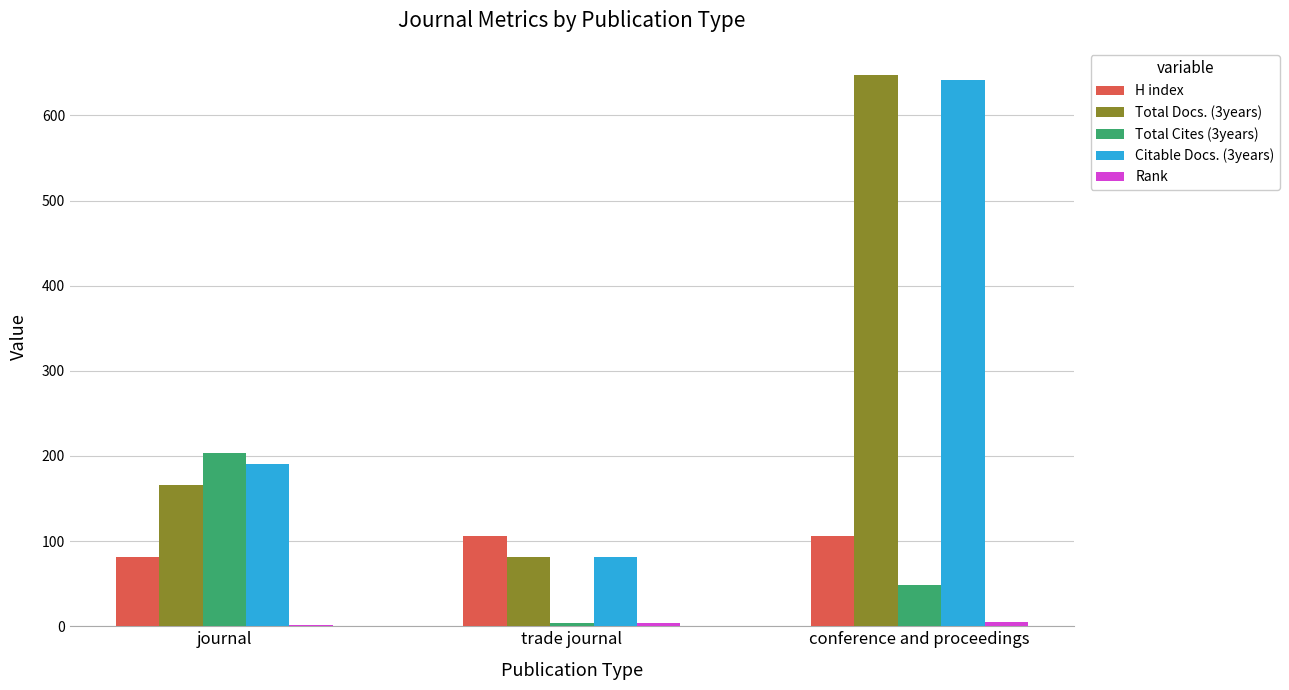

What is the greatest value displayed?

647